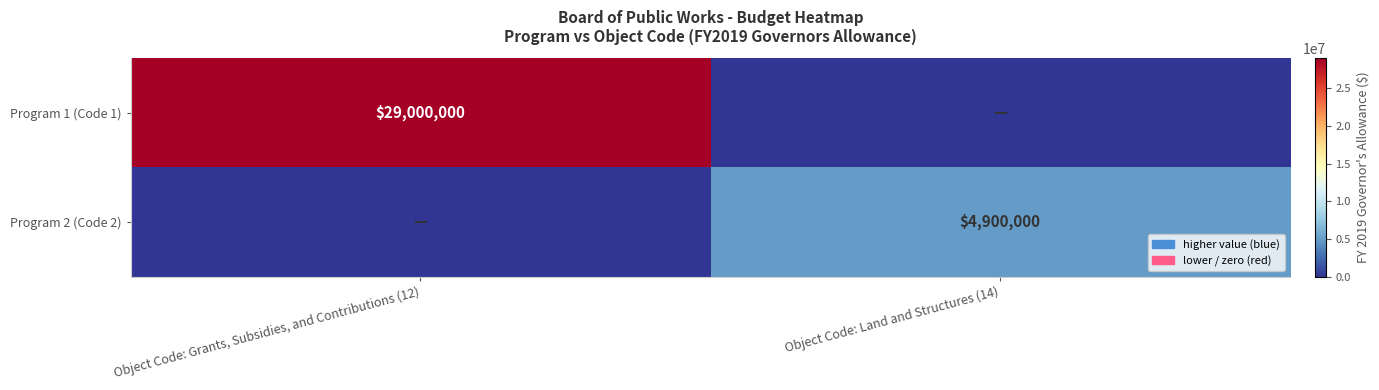

The Program 1 (Code 1) series shows 13055152 at Object Code: Grants, Subsidies, and Contributions (12). True or false?

False